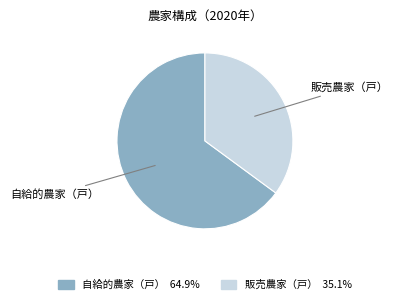

Count the number of slices in the pie.

2